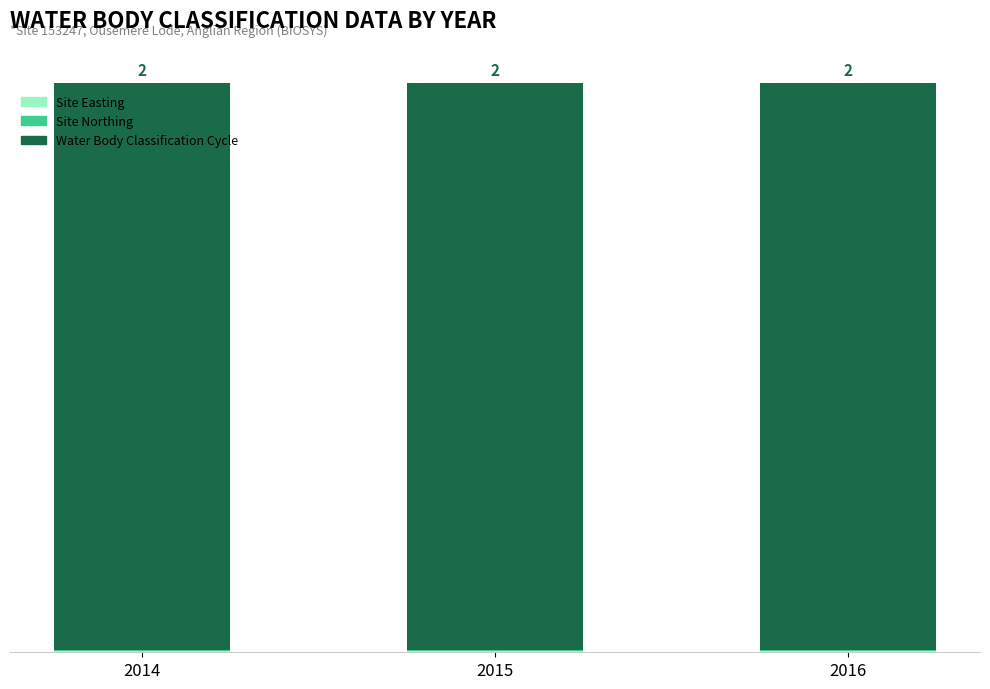

The Site Northing series shows 44.1 at 2014. True or false?

False